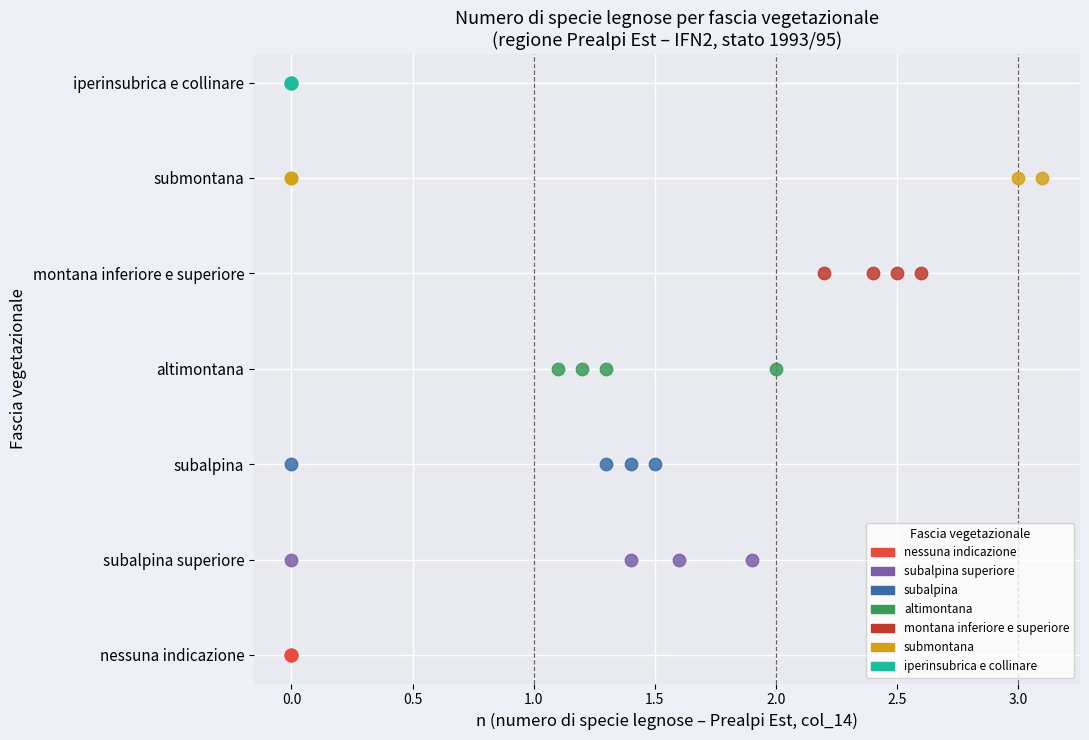

Which series contains the lowest Y value?

nessuna indicazione